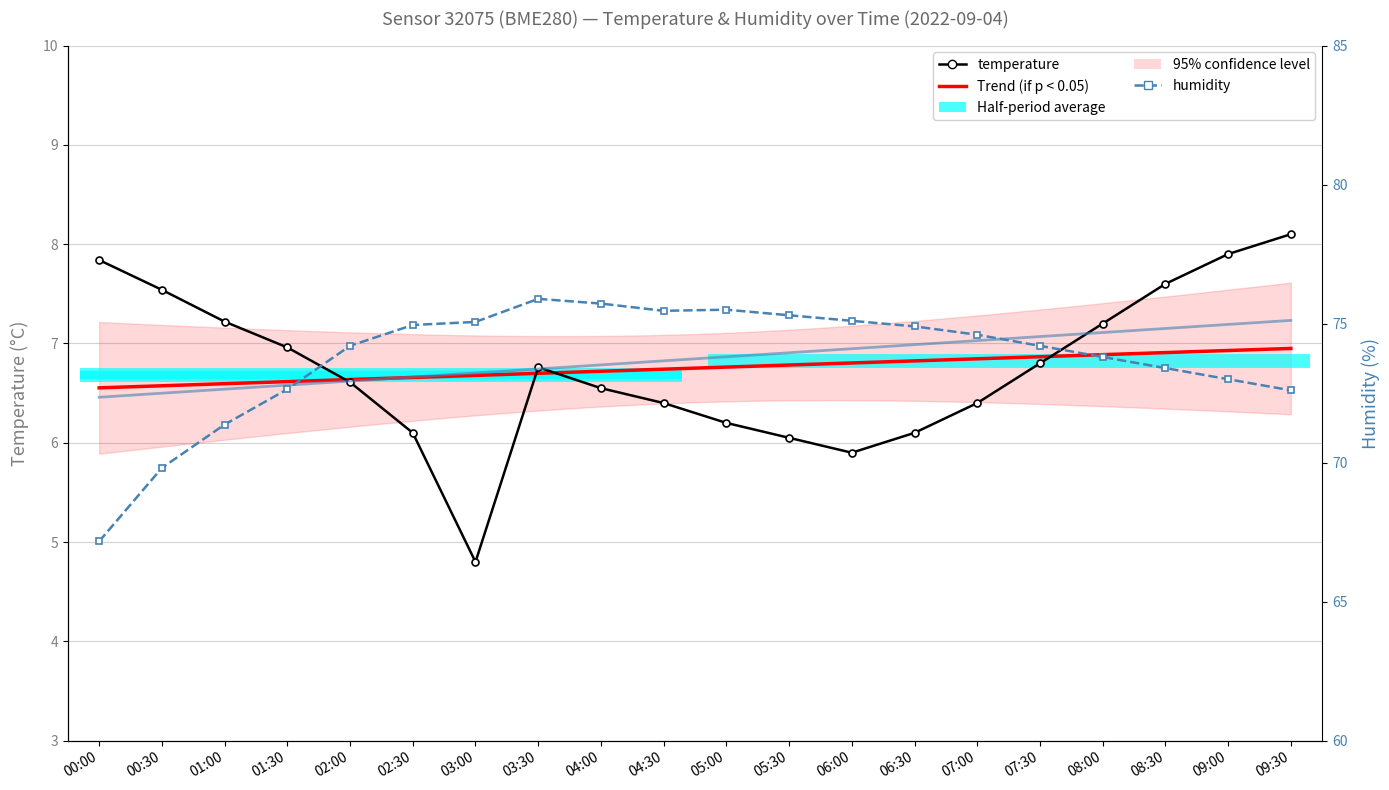

Reading left to right, transcribe all the data shown in this chart.

temperature: 7.8	7.5	7.2	7.0	6.6	6.1	4.8	6.8	6.5	6.4	6.2	6.0	5.9	6.1	6.4	6.8	7.2	7.6	7.9	8.1
humidity: 67.2	69.8	71.4	72.6	74.2	75.0	75.1	75.9	75.7	75.5	75.5	75.3	75.1	74.9	74.6	74.2	73.8	73.4	73.0	72.6